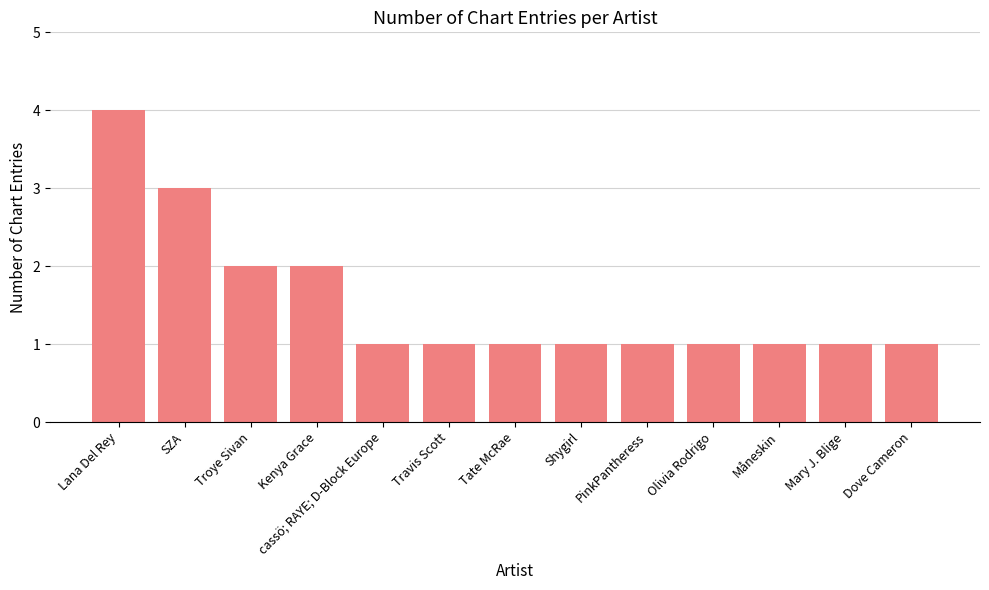

The value at Kenya Grace is 2. True or false?

True